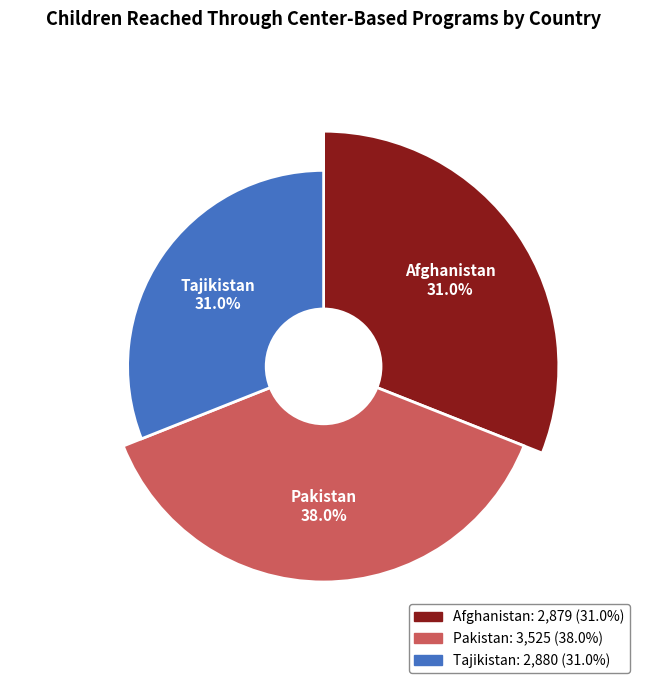

The Pakistan slice represents 38% of the pie. True or false?

True